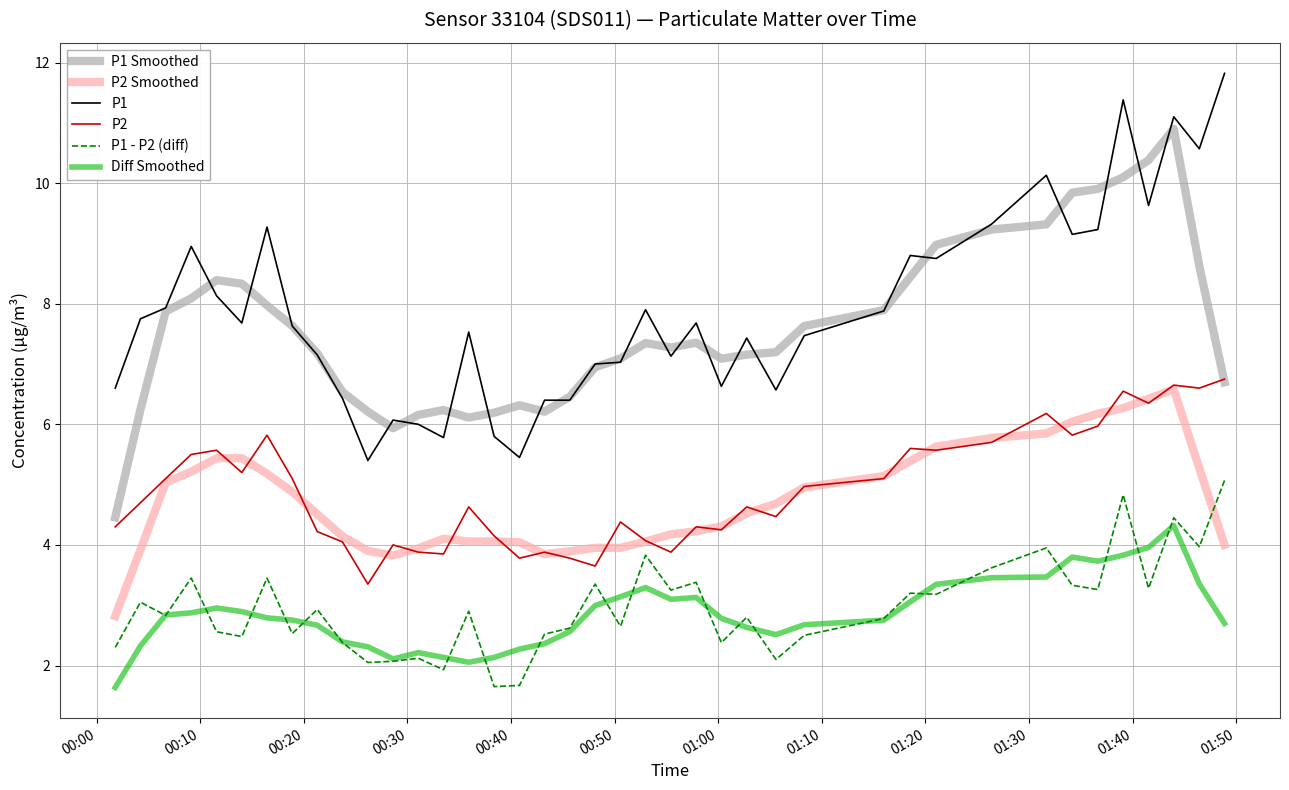

True or false: Diff Smoothed and P2 intersect in this chart.

False